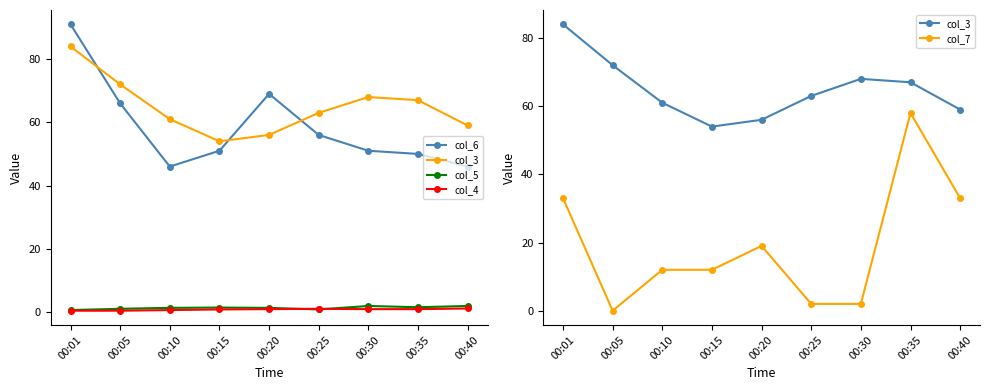

What is the difference between the col_6 values at 00:20 and 00:01?

22.0